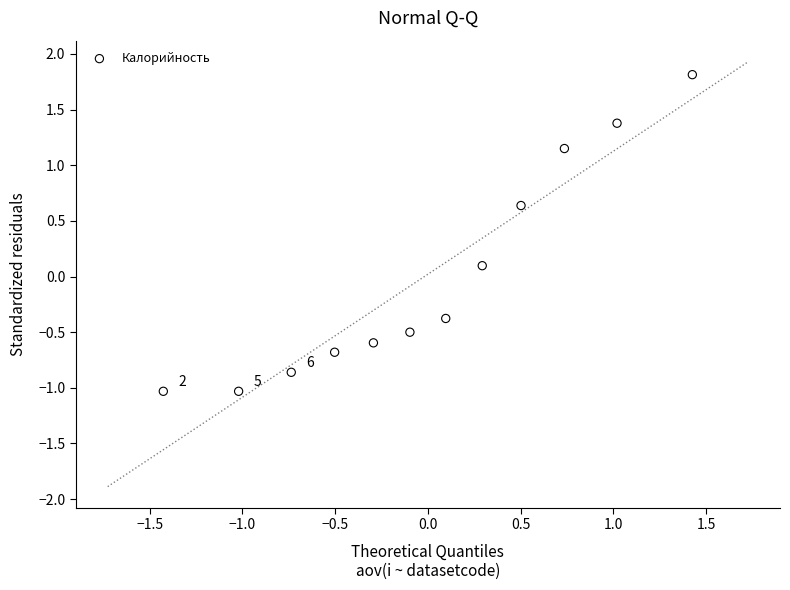

What is the range of Y values (max minus min)?

2.8